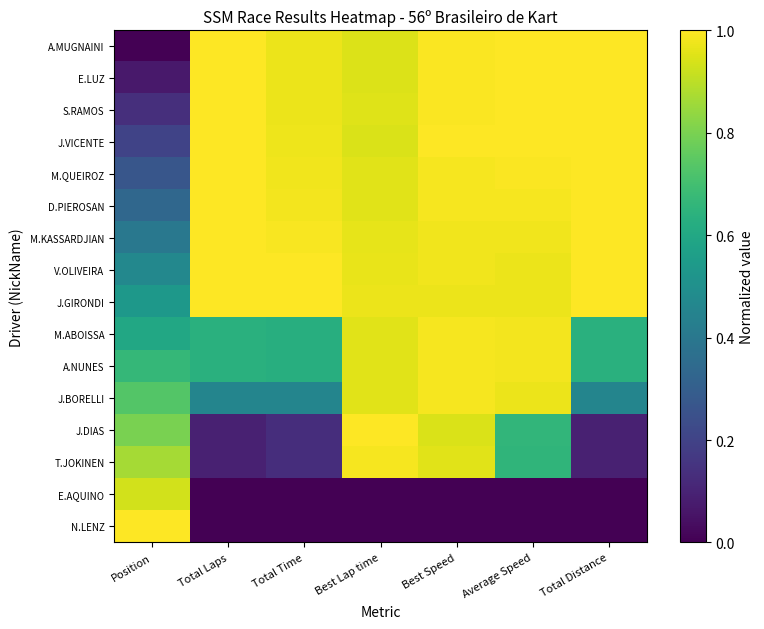

At which category is the sum across all series the highest?

Best Speed